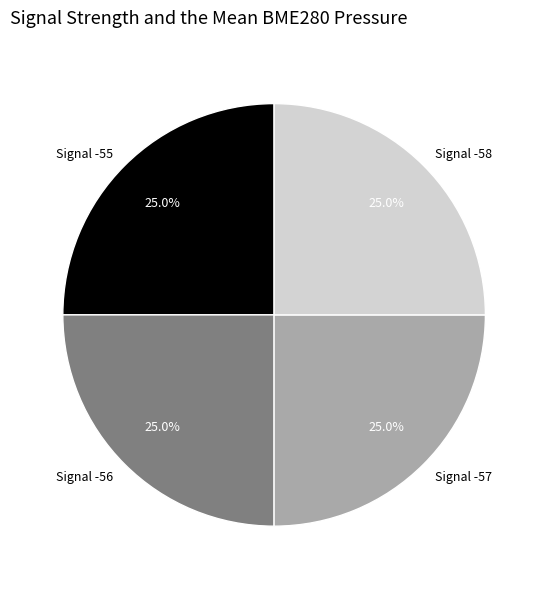

Count the number of slices in the pie.

4